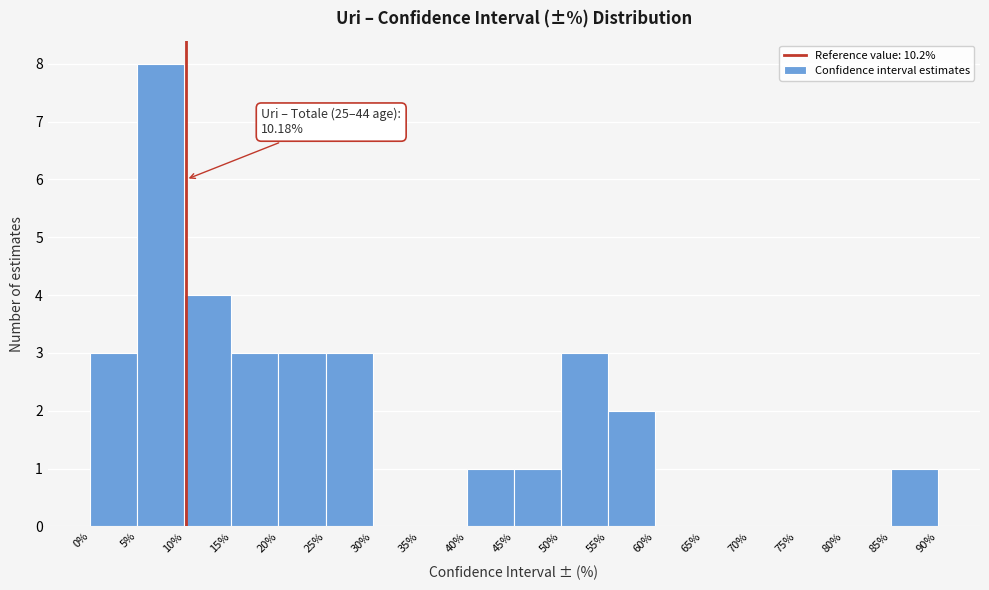

Over which range of the x-axis is the bar tallest?

5% to 10%